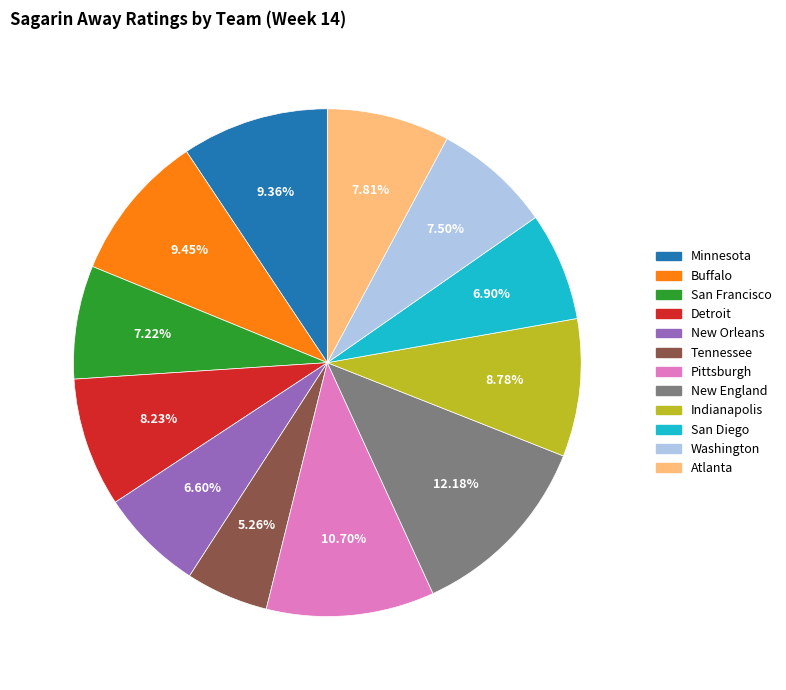

Which has a higher value, Washington or New England?

New England